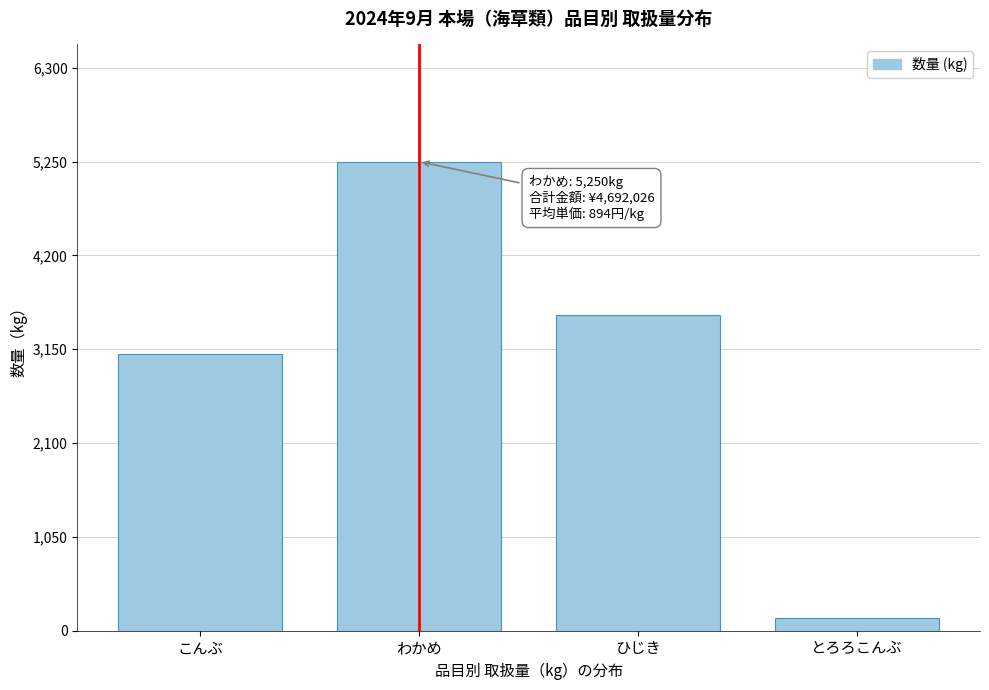

Reading left to right, transcribe all the data shown in this chart.

こんぶ=3095	わかめ=5250	ひじき=3532	とろろこんぶ=146